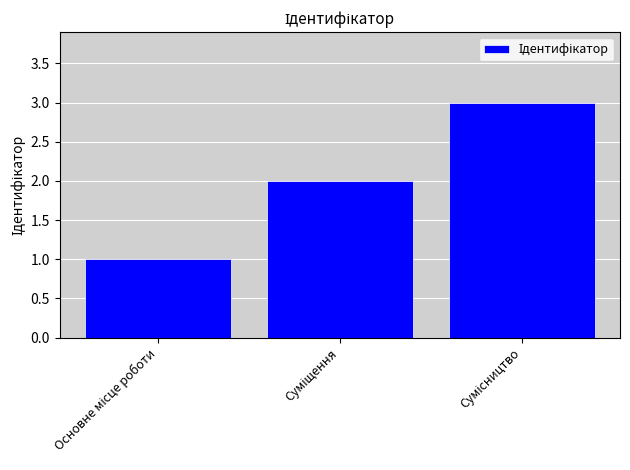

What is the greatest value displayed?

3